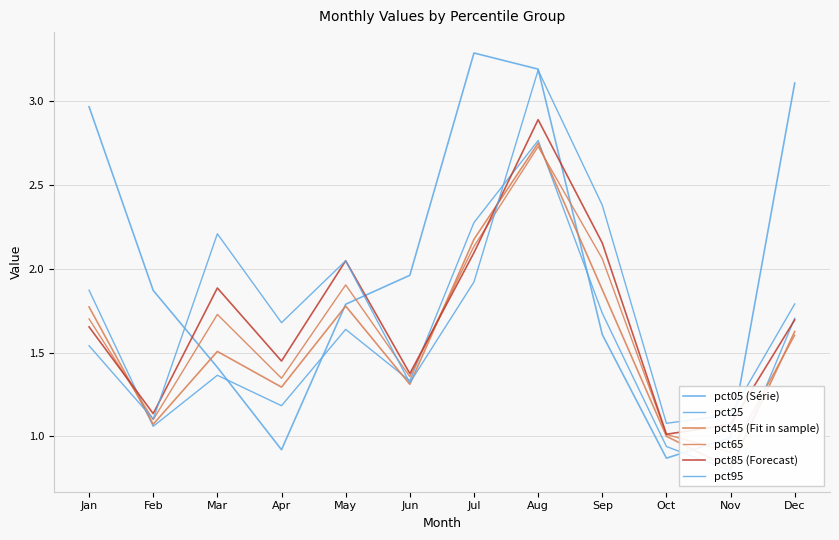

Reading left to right, extract all data points from this chart.

pct05 (Série): Jan=3.0	Feb=1.9	Mar=1.4	Apr=0.9	May=1.8	Jun=2.0	Jul=3.3	Aug=3.2	Sep=1.6	Oct=0.9	Nov=1.0	Dec=3.1
pct25: Jan=1.9	Feb=1.1	Mar=1.4	Apr=1.2	May=1.6	Jun=1.3	Jul=2.3	Aug=2.8	Sep=1.7	Oct=0.9	Nov=0.8	Dec=1.7
pct45 (Fit in sample): Jan=1.8	Feb=1.1	Mar=1.5	Apr=1.3	May=1.8	Jun=1.3	Jul=2.2	Aug=2.8	Sep=1.9	Oct=1.0	Nov=0.8	Dec=1.6
pct65: Jan=1.7	Feb=1.1	Mar=1.7	Apr=1.3	May=1.9	Jun=1.4	Jul=2.1	Aug=2.7	Sep=2.1	Oct=1.0	Nov=0.9	Dec=1.6
pct85 (Forecast): Jan=1.7	Feb=1.1	Mar=1.9	Apr=1.4	May=2.0	Jun=1.4	Jul=2.1	Aug=2.9	Sep=2.2	Oct=1.0	Nov=1.1	Dec=1.7
pct95: Jan=1.5	Feb=1.1	Mar=2.2	Apr=1.7	May=2.0	Jun=1.3	Jul=1.9	Aug=3.2	Sep=2.4	Oct=1.1	Nov=1.1	Dec=1.8